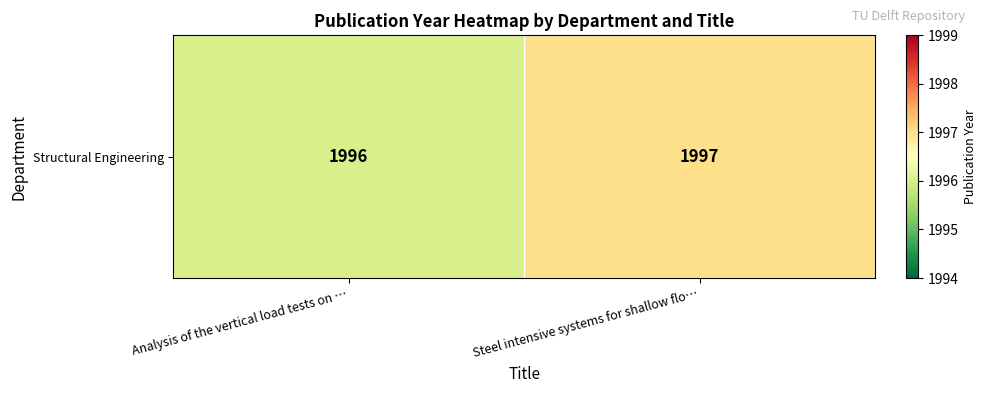

The value at Steel intensive systems for shallow flo… is 868. True or false?

False